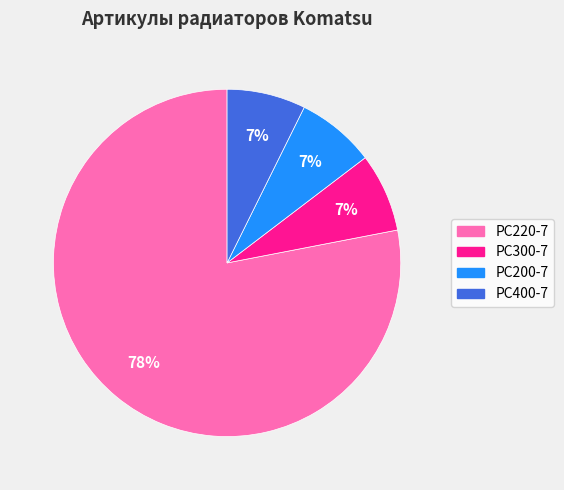

To the nearest percent, what is the average slice percentage?

25%